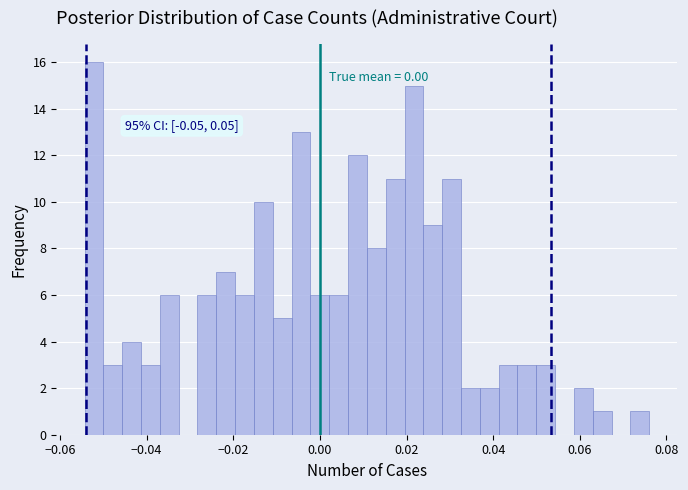

Read against the x-axis, roughly where is the centre of the tallest bar?

-0.052